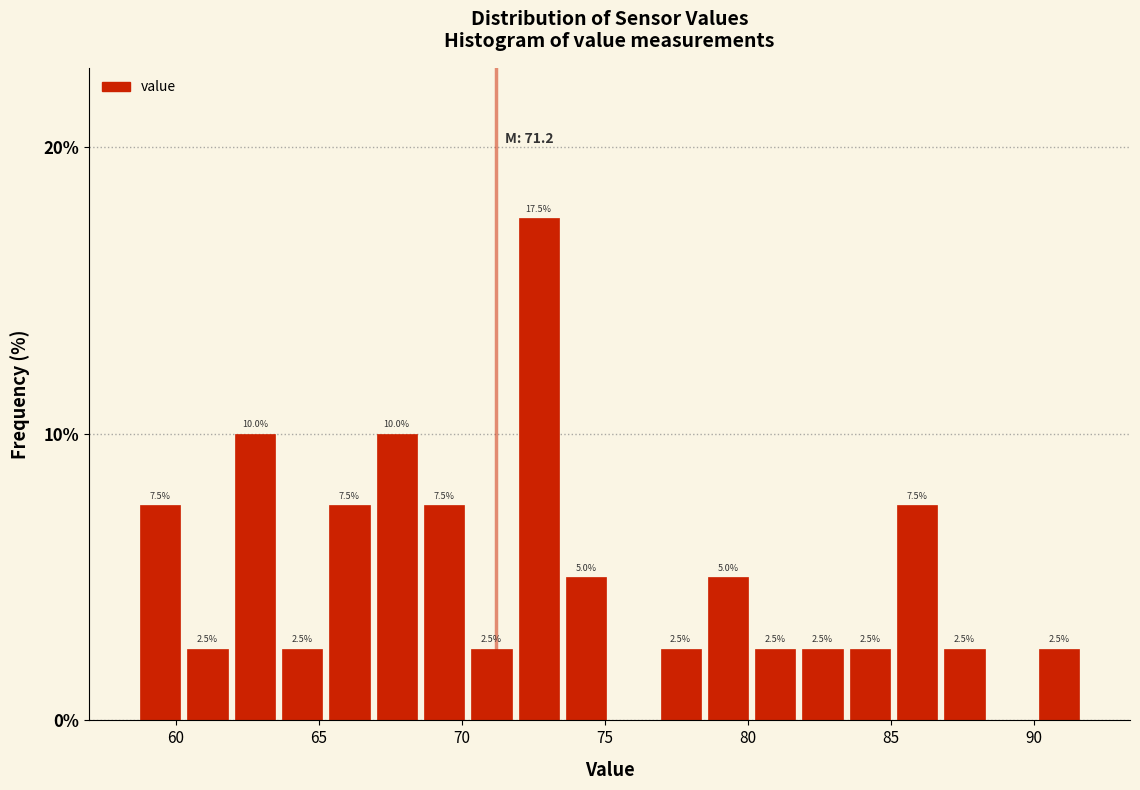

Read against the x-axis, roughly where is the centre of the tallest bar?

72.5